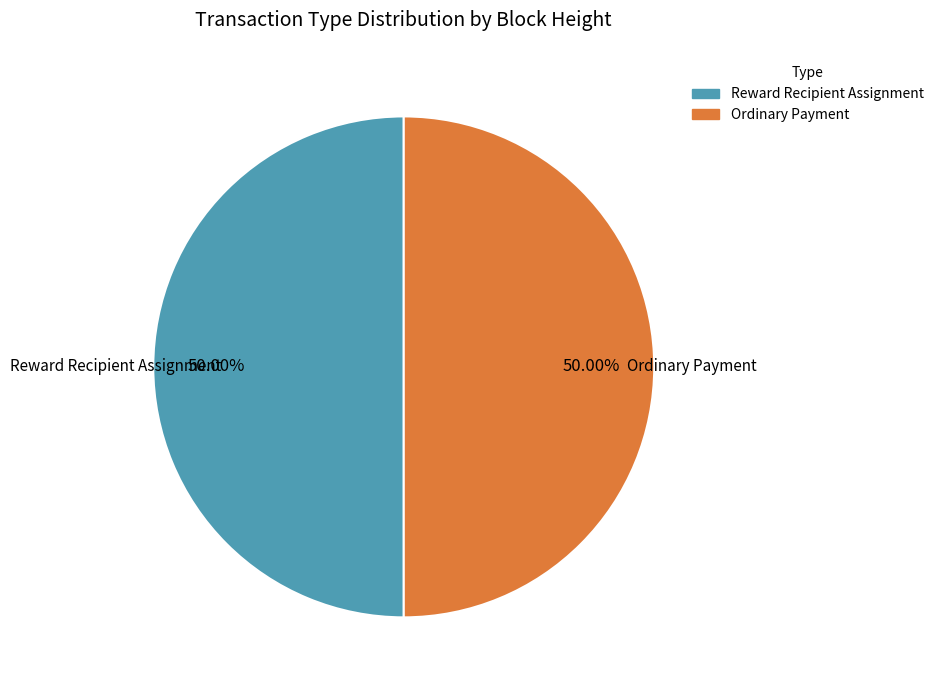

Combined, do Ordinary Payment and Reward Recipient Assignment account for over 50%?

Yes